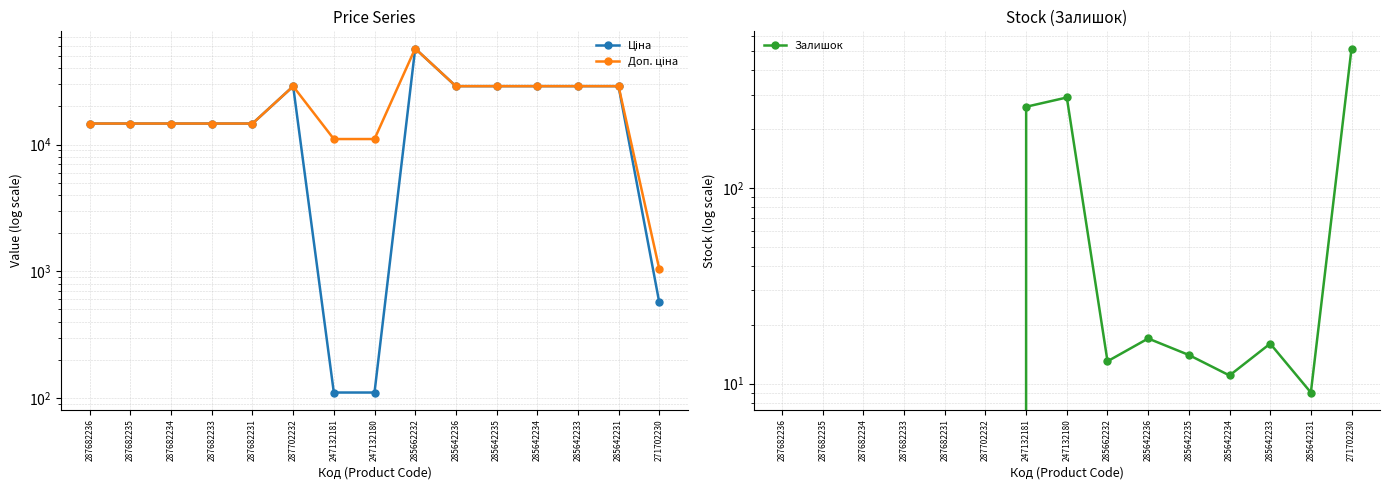

Reading left to right, list all the values displayed in this chart.

Ціна: 287682236=14649.6	287682235=14649.6	287682234=14649.6	287682233=14649.6	287682231=14649.6	287702232=28821.8	247132181=110.5	247132180=110.5	285662232=57235.5	285642236=28890.3	285642235=28890.3	285642234=28890.3	285642233=28890.3	285642231=28890.3	271702230=571.6
Доп. ціна: 287682236=14649.6	287682235=14649.6	287682234=14649.6	287682233=14649.6	287682231=14649.6	287702232=28821.8	247132181=11055.0	247132180=11055.0	285662232=57235.5	285642236=28890.3	285642235=28890.3	285642234=28890.3	285642233=28890.3	285642231=28890.3	271702230=1048.0
Залишок: 287682236=0.0	287682235=0.0	287682234=0.0	287682233=0.0	287682231=0.0	287702232=0.0	247132181=260.0	247132180=290.0	285662232=13.0	285642236=17.0	285642235=14.0	285642234=11.0	285642233=16.0	285642231=9.0	271702230=516.0